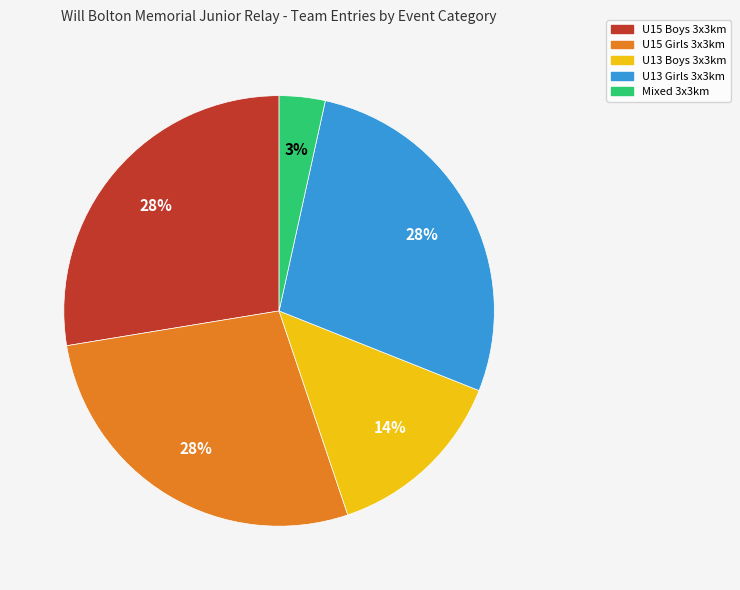

What is the ratio of the value at U13 Girls 3x3km to the value at U15 Girls 3x3km?

1.0